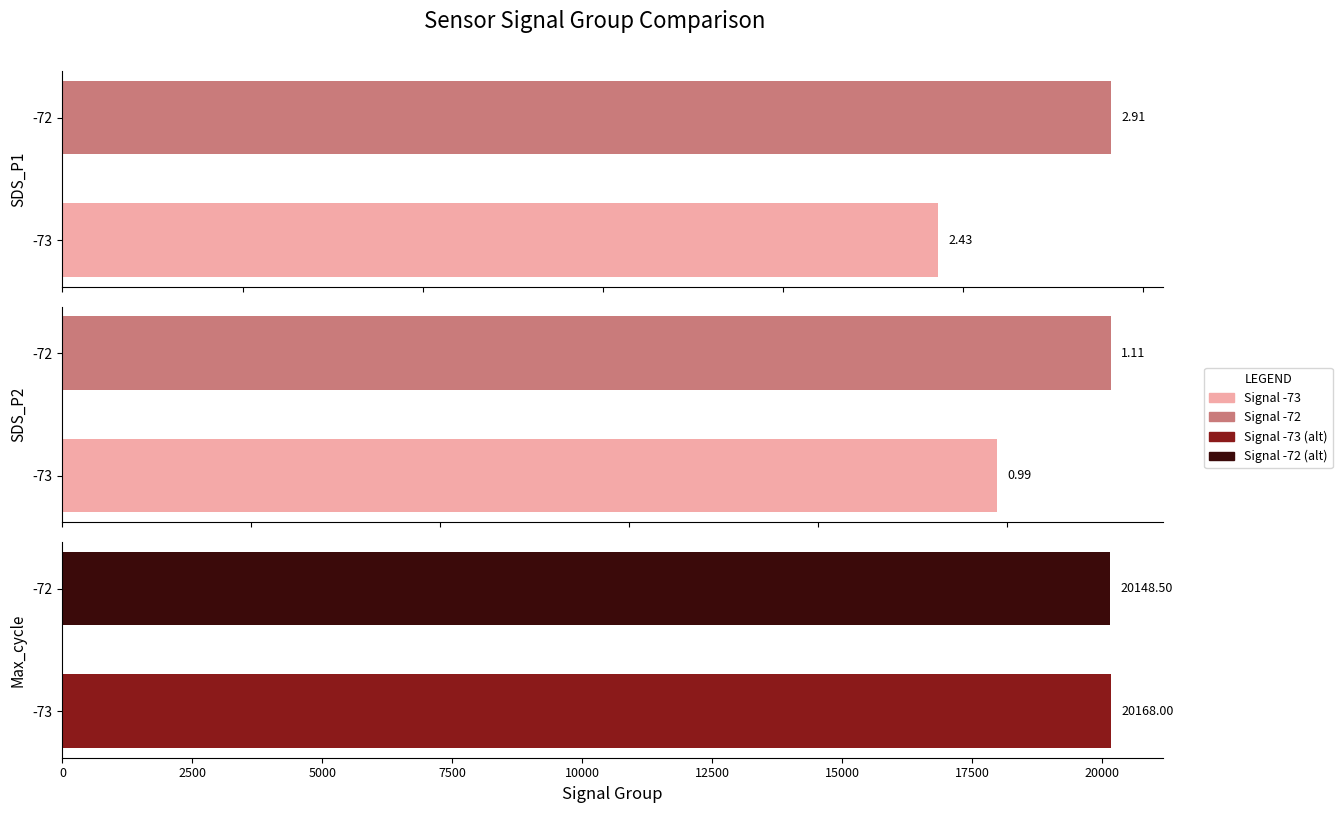

What is the difference between the maximum and minimum values in the SDS_P1 series?

0.5